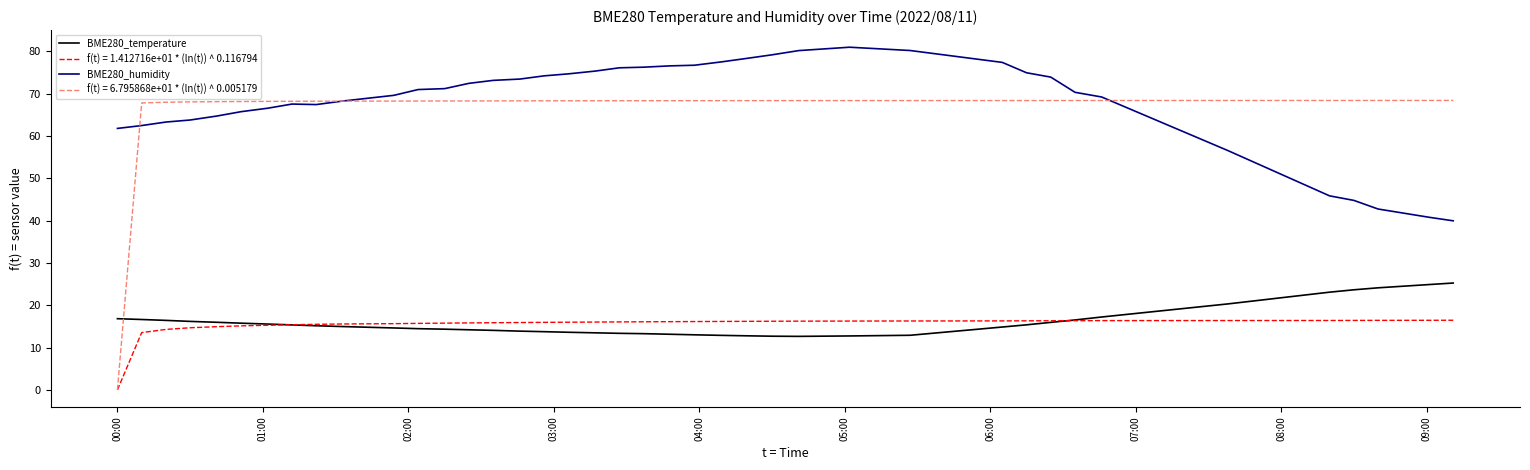

What is the greatest value displayed?

81.0